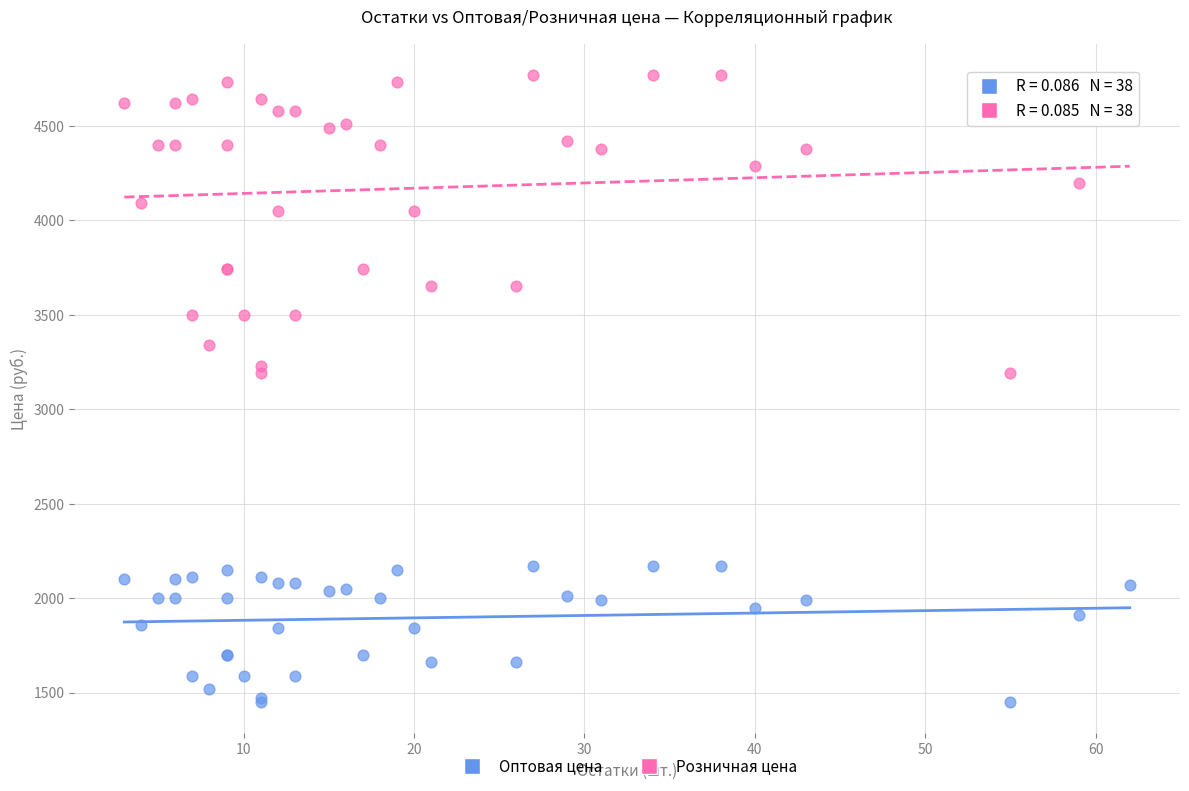

Which series has the widest spread of Y values?

Розничная цена